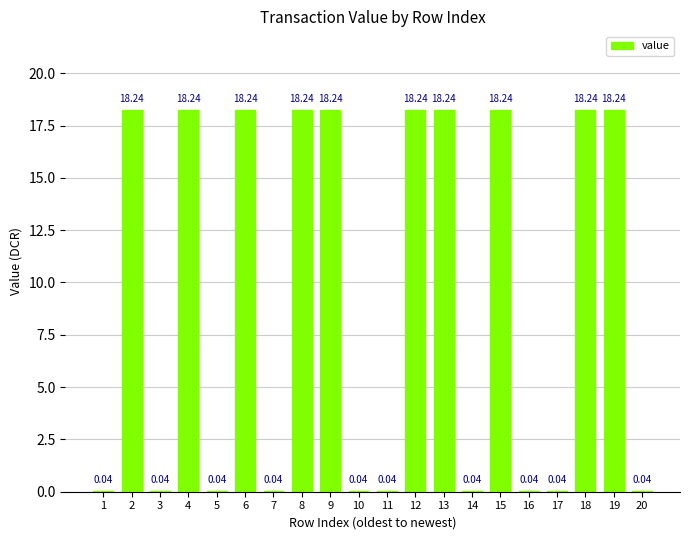

What is the change in value from 9 to 14?

-18.2